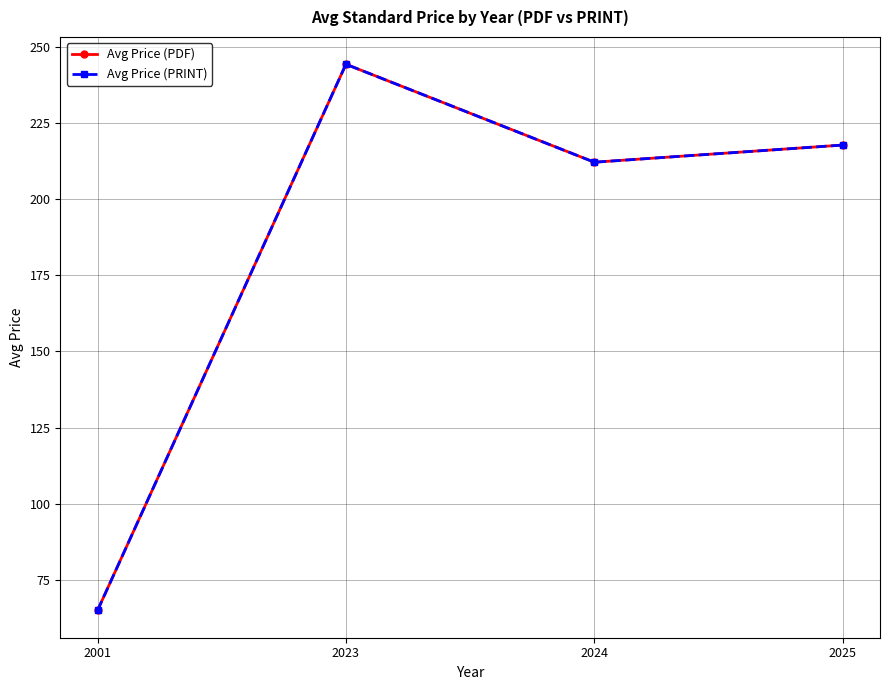

Reading left to right, list all the values displayed in this chart.

Avg Price (PDF): 65.0	244.2	212.1	217.7
Avg Price (PRINT): 65.0	244.2	212.1	217.7